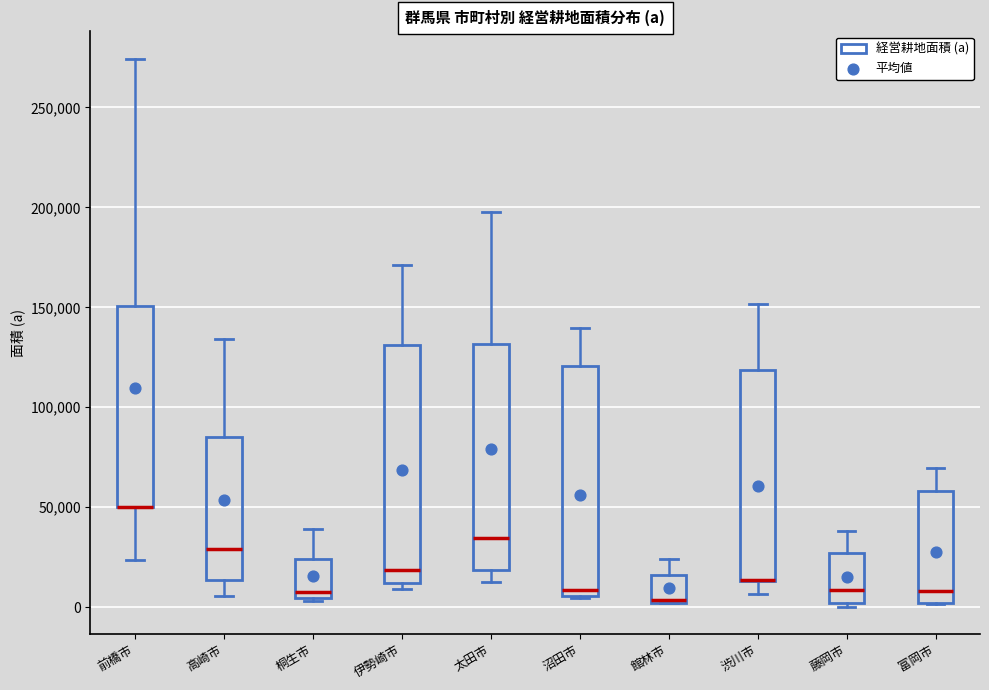

Reading left to right, transcribe this box plot: for each box, give where its median line is, the range the box spans, and where its two whiskers end, as read against the y-axis. The values are not printed on the chart, so give them approximately, as read against the axis.

前橋市: median 50000 (drawn on the box's lower edge), box 50000 to 150000, whiskers 25000 to 275000
高崎市: median 30000, box 15000 to 85000, whiskers 5000 to 135000
桐生市: median 10000, box 5000 to 25000, whiskers 5000 (just below the box's lower edge) to 40000
伊勢崎市: median 20000, box 10000 to 130000, whiskers 10000 (just below the box's lower edge) to 170000
太田市: median 35000, box 20000 to 130000, whiskers 15000 to 200000
沼田市: median 10000, box 5000 to 120000, whiskers 5000 to 140000
館林市: median 5000, box 0 to 15000, whiskers 0 to 25000
渋川市: median 15000 (drawn on the box's lower edge), box 15000 to 120000, whiskers 5000 to 150000
藤岡市: median 10000, box 0 to 25000, whiskers 0 (just below the box's lower edge) to 40000
富岡市: median 10000, box 0 to 60000, whiskers 0 to 70000